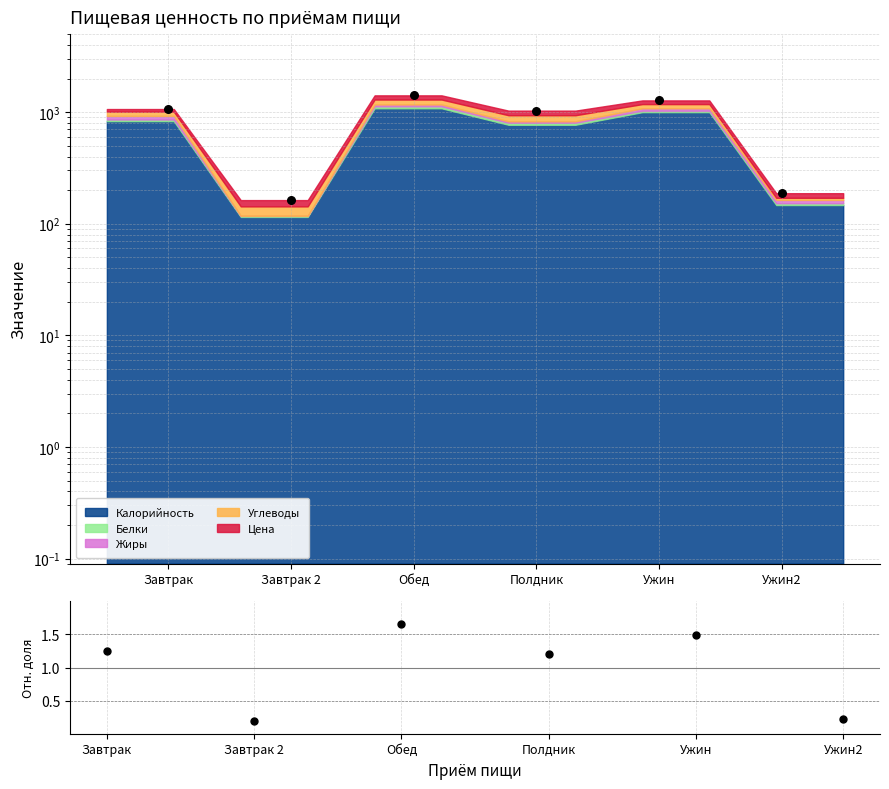

What is the change in value from Полдник to Ужин?

+0.3